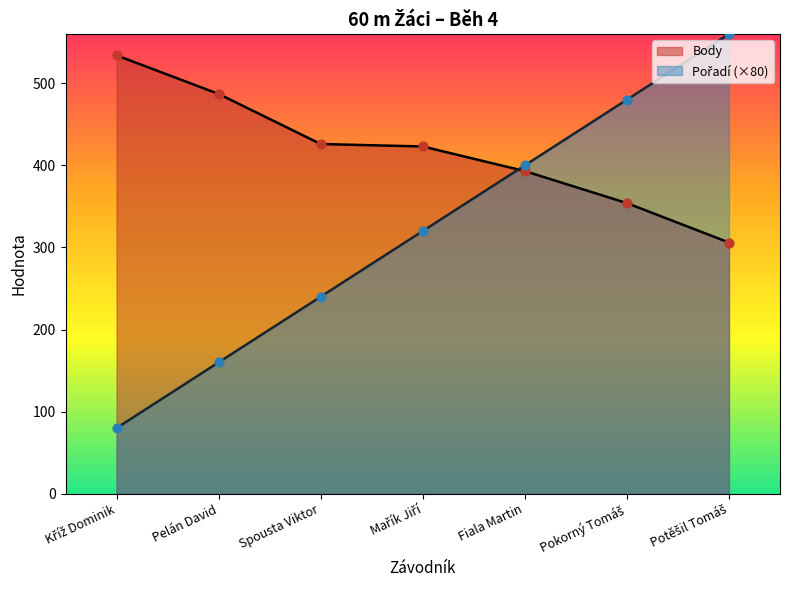

What are all the series names shown in the legend?

Pořadí, Body